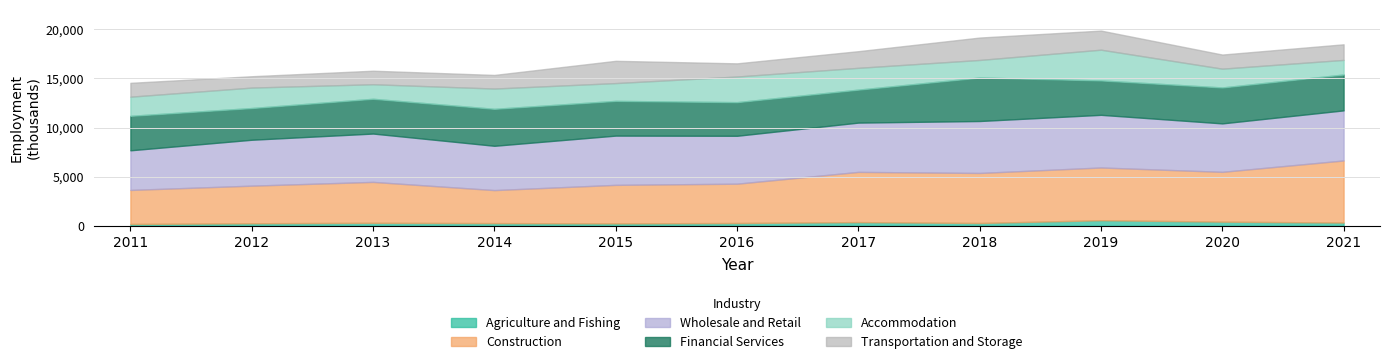

What is the value of the Financial Services point at the 4th from the left?

3763.0